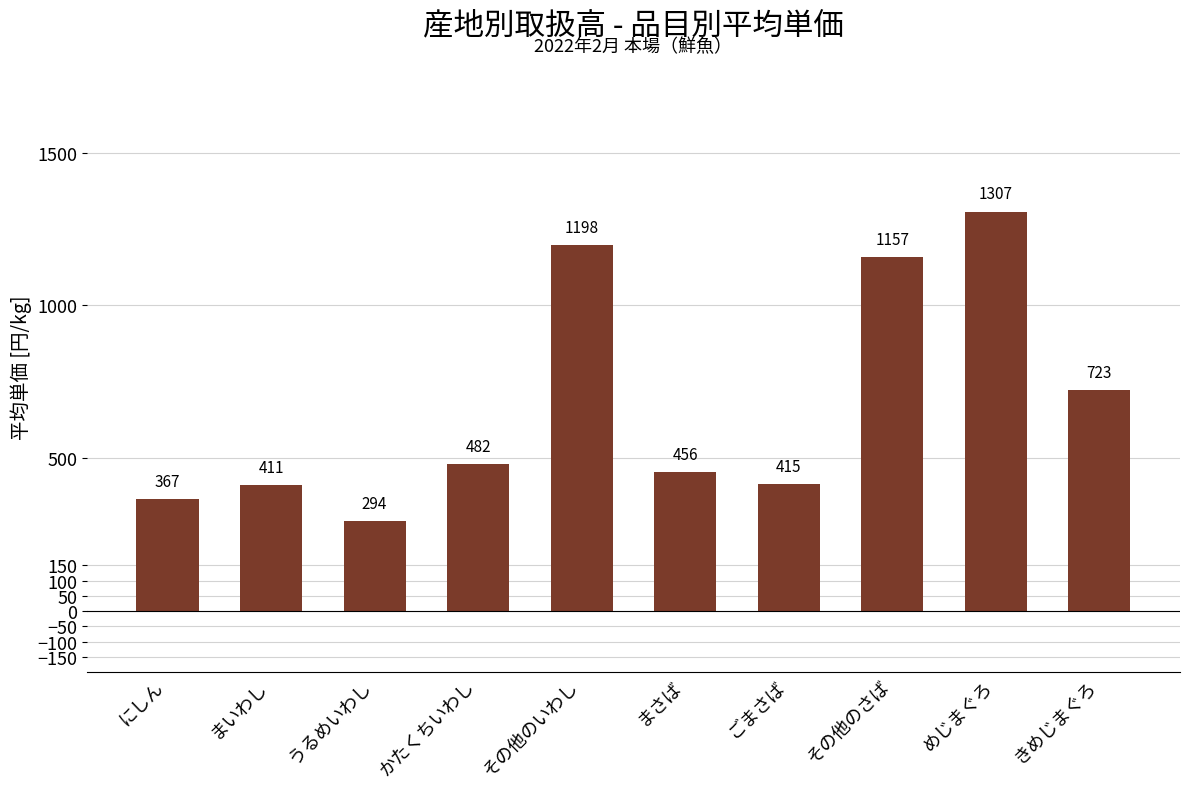

What is the label of the 8th bar from the right?

うるめいわし